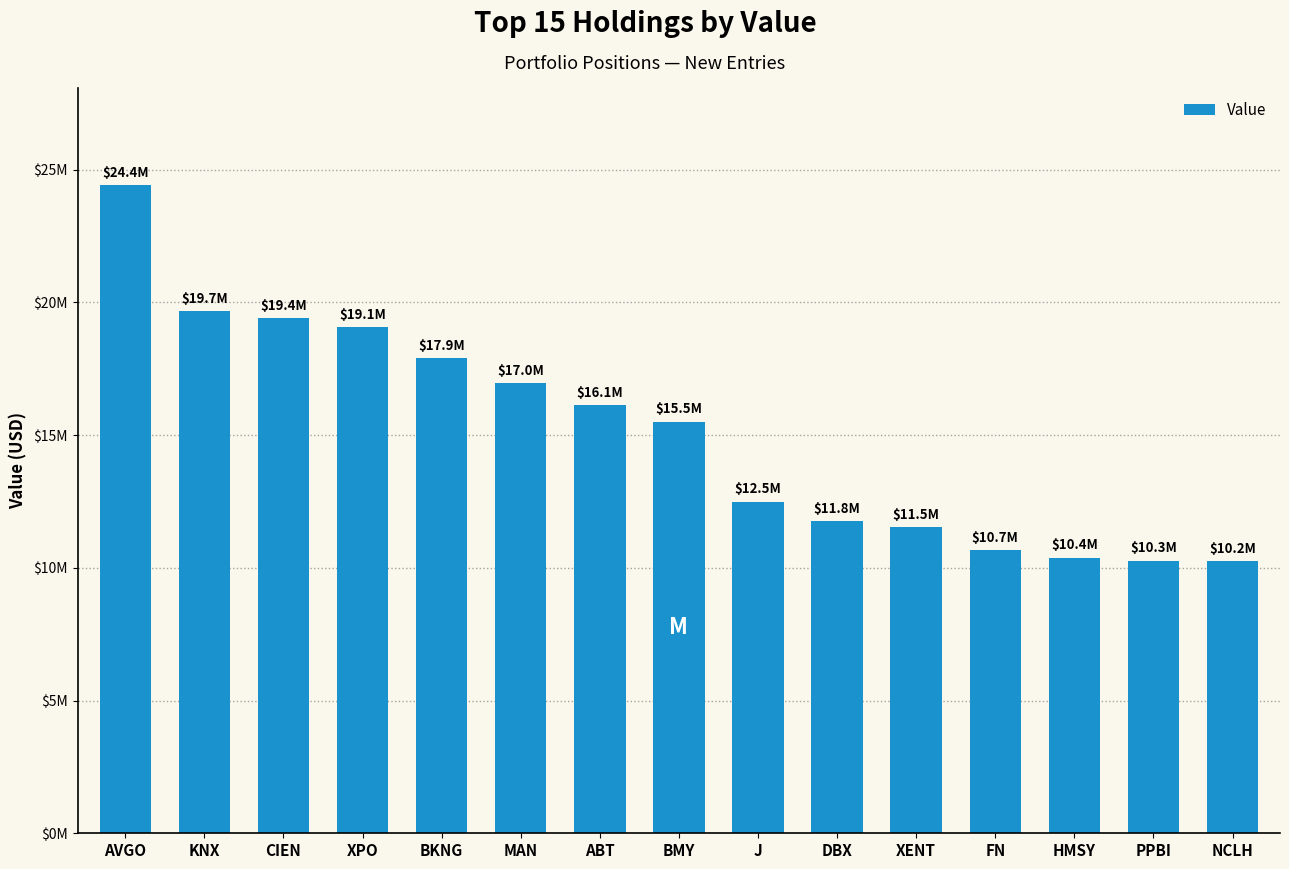

List the labels in order of value, smallest first.

NCLH, PPBI, HMSY, FN, XENT, DBX, J, BMY, ABT, MAN, BKNG, XPO, CIEN, KNX, AVGO